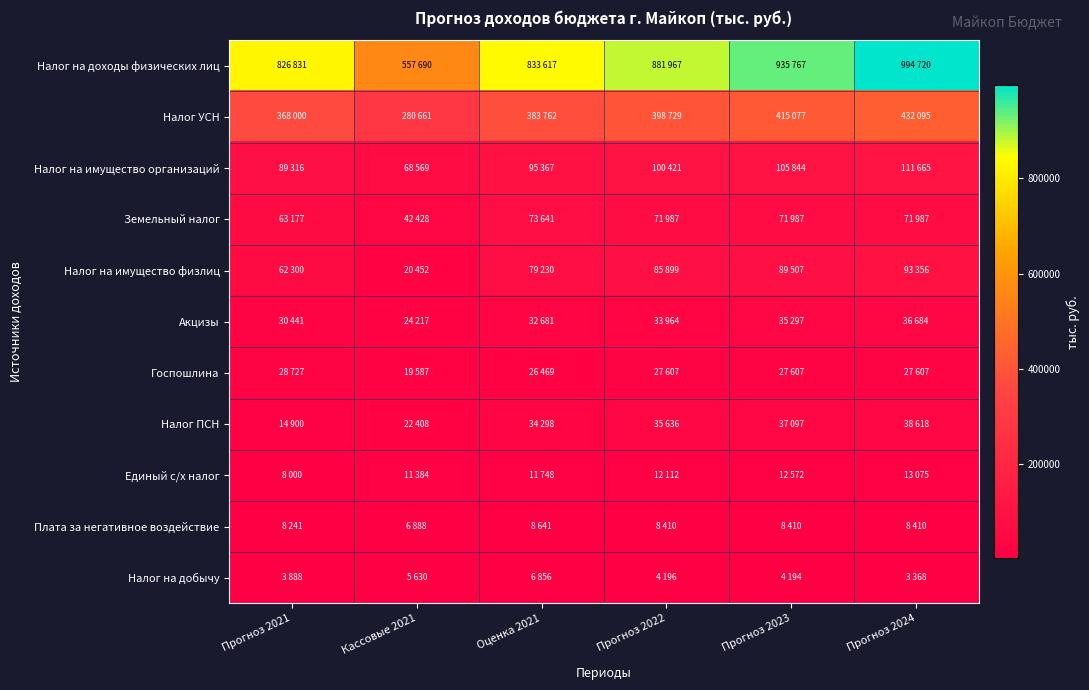

List the series in order of their peak value, highest first.

Налог на доходы физических лиц, Налог УСН, Налог на имущество организаций, Налог на имущество физлиц, Земельный налог, Налог ПСН, Акцизы, Госпошлина, Единый с/х налог, Плата за негативное воздействие, Налог на добычу